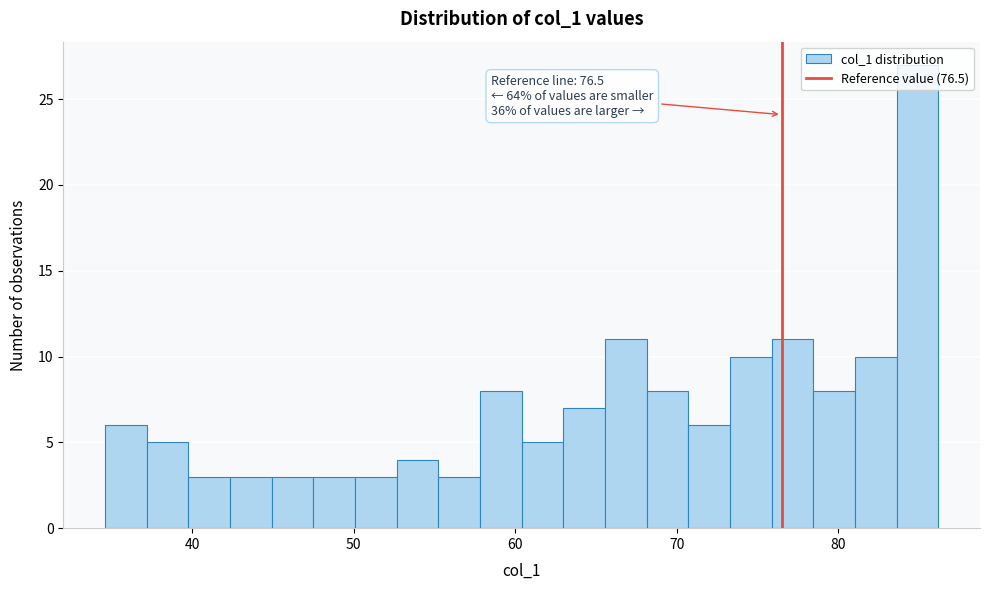

Around what value on the x-axis is the tallest bar? Give the approximate position of its centre, as read against the axis.

85